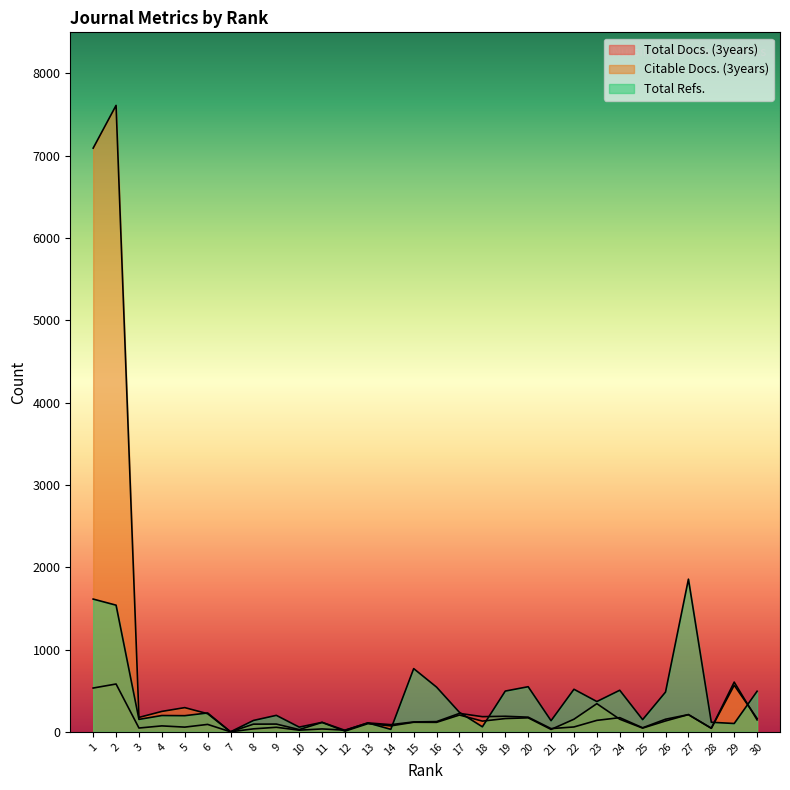

What is the difference between the highest and lowest values at 30?

348